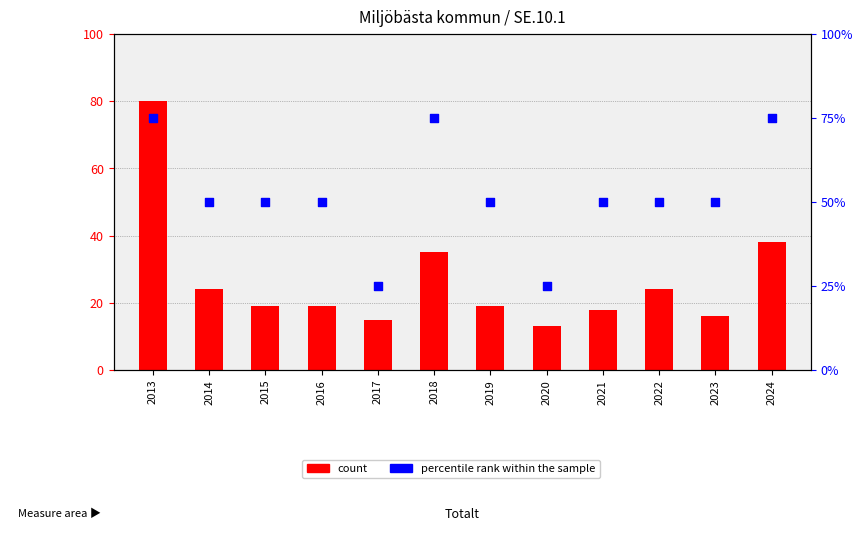

What are all the series names shown in the legend?

count, percentile rank within the sample